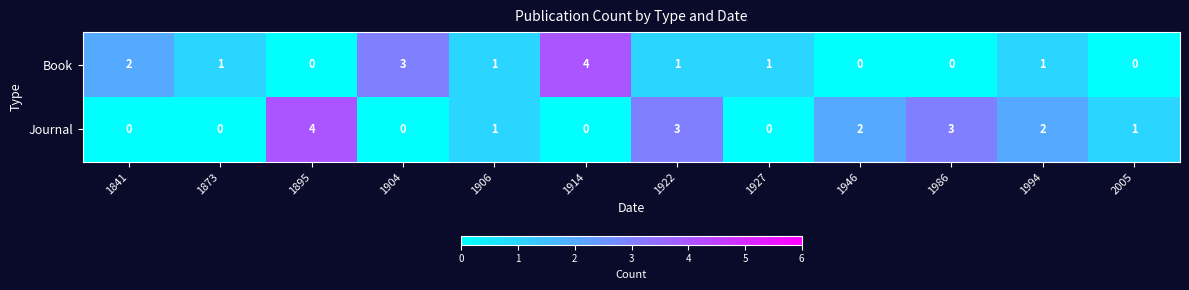

What is the greatest value displayed?

4